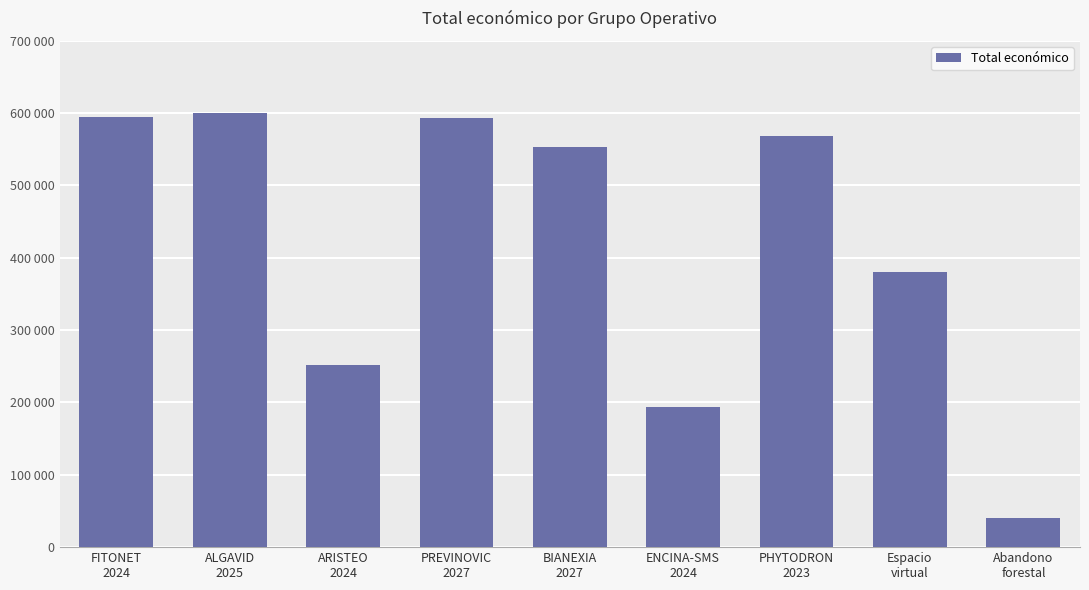

Does the chart contain stacked bars?

No